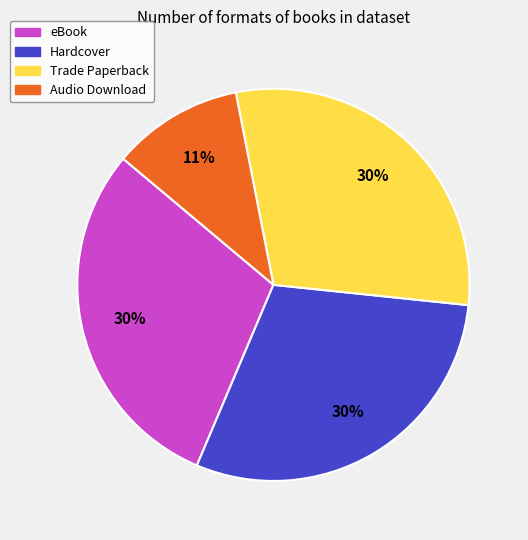

Does Trade Paperback represent more than half of the total?

No